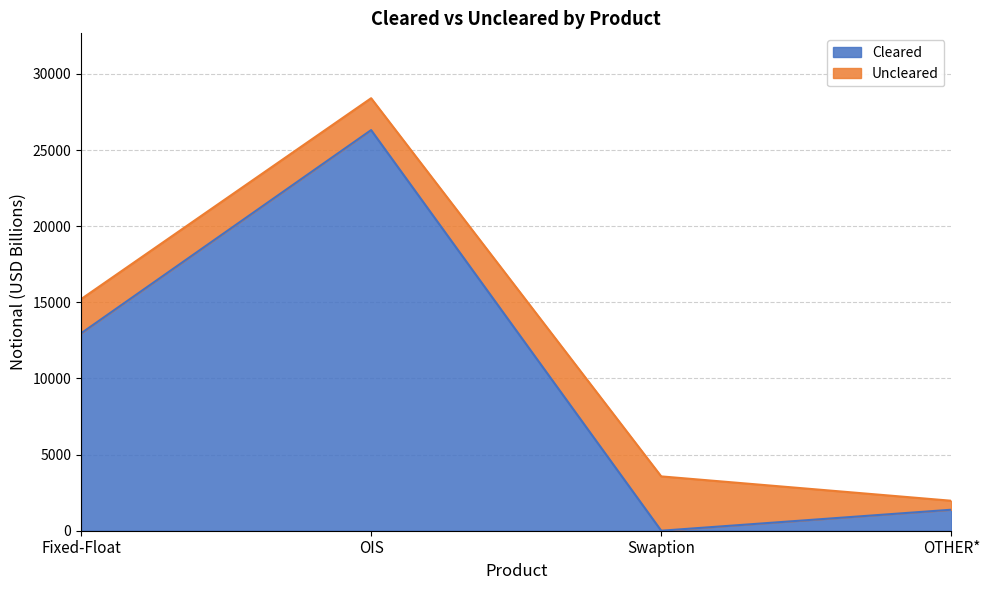

Rank the categories by value from lowest to highest.

Swaption, OTHER*, Fixed-Float, OIS